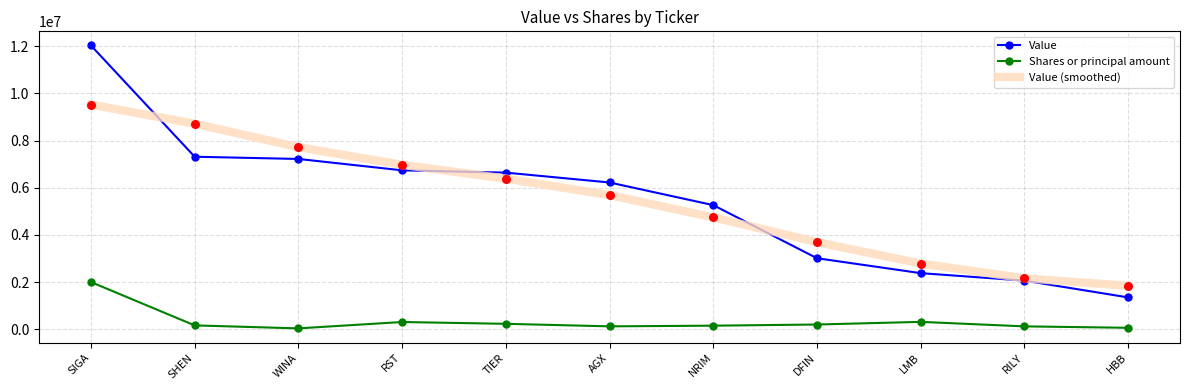

What are all the series names shown in the legend?

Value, Shares or principal amount, Value (smoothed)